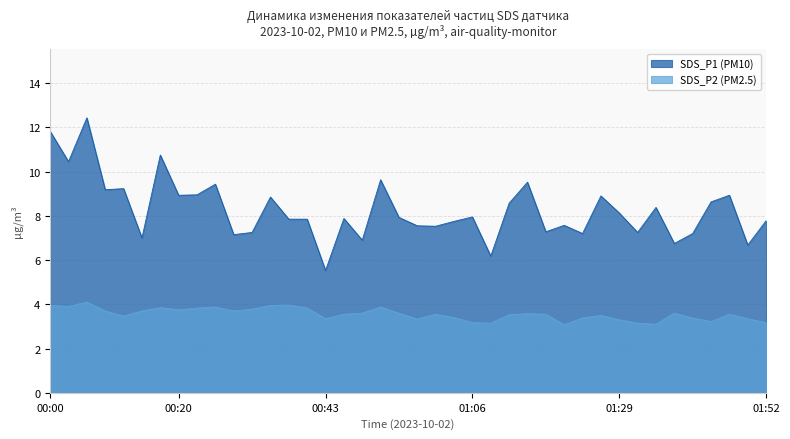

At how many categories does at least one series exceed 9?

9